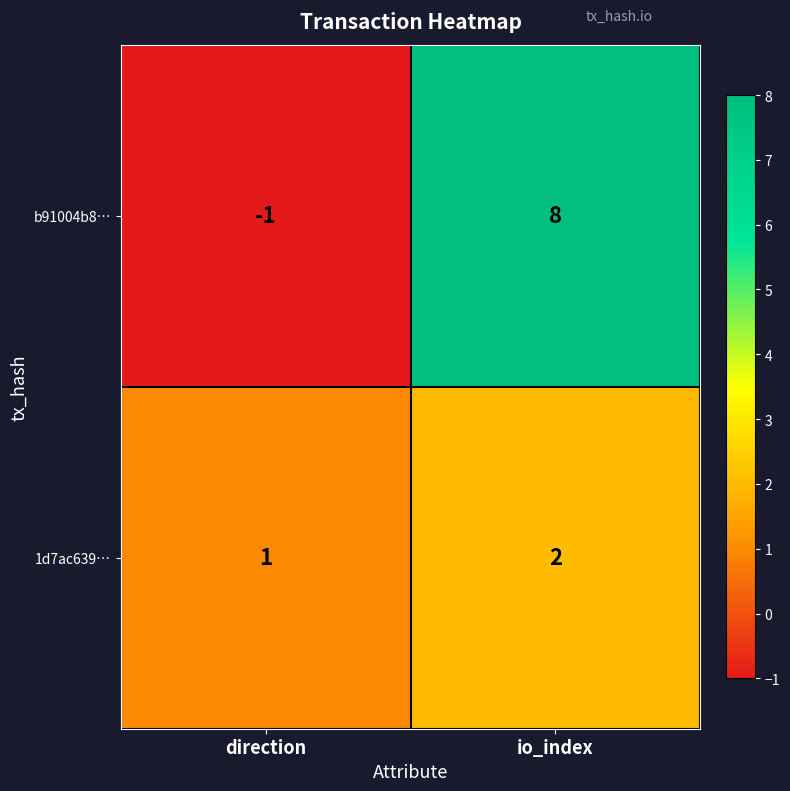

Which series changed the most between direction and io_index?

b91004b8…